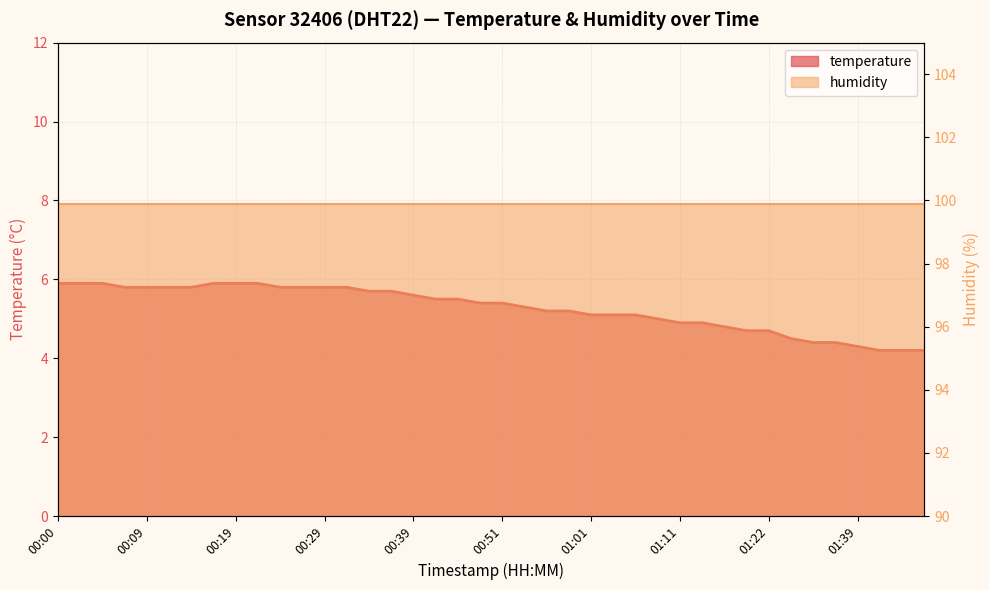

What is the ratio of the value at 00:05 to the value at 01:17?

1.2